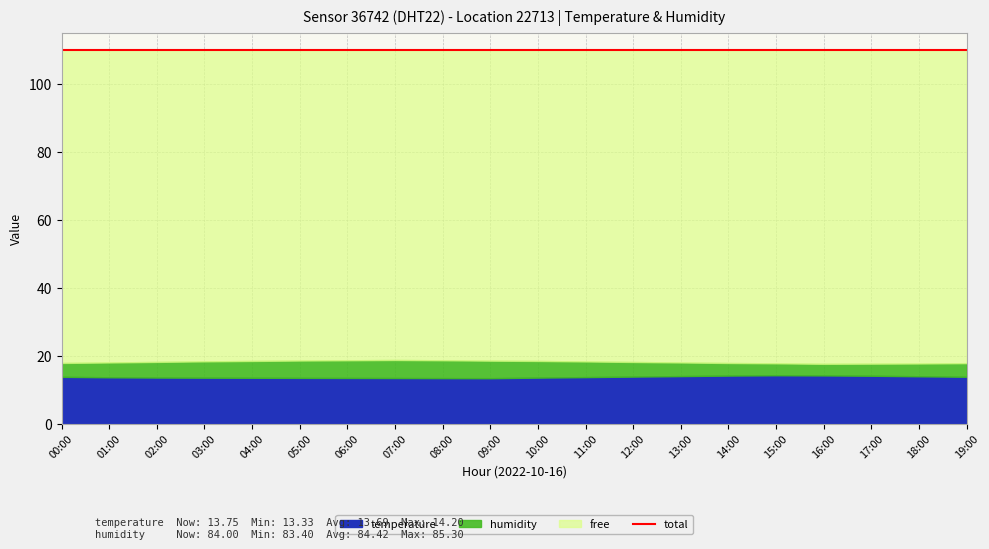

What is the value of the humidity point at the 13th from the left?

84.3